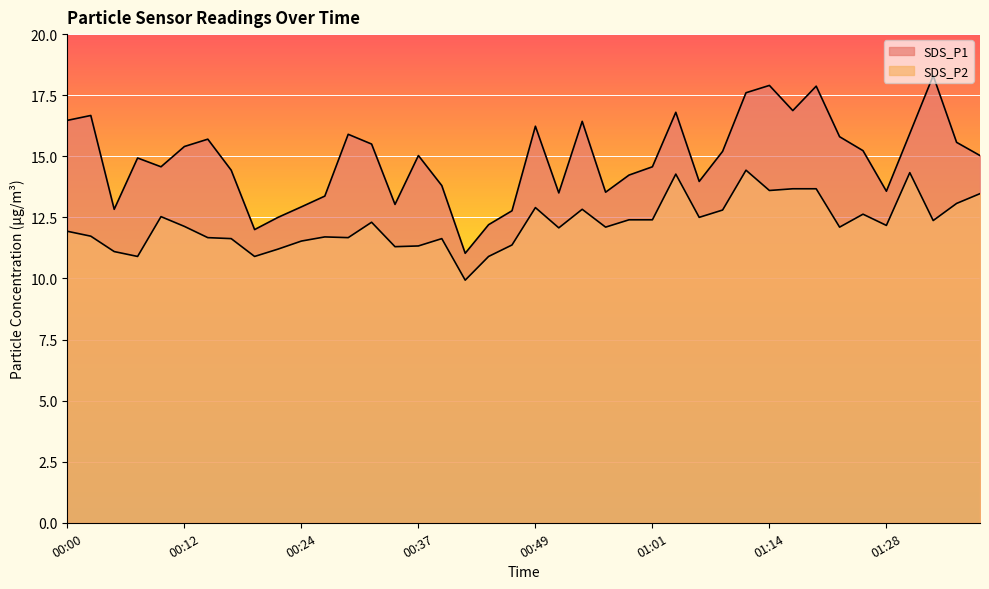

At how many categories does at least one series exceed 10?

40